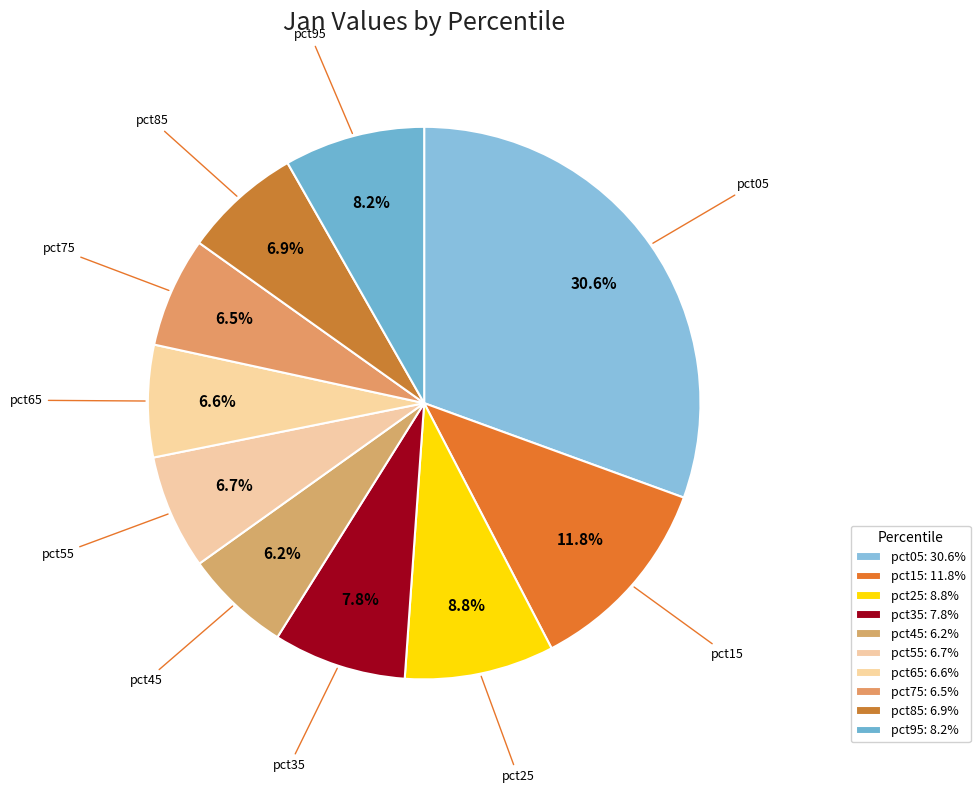

Is it true that pct75 is 1% of the pie?

False